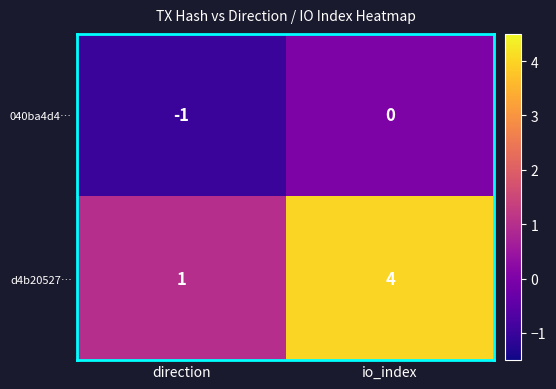

Which series has the widest spread of values?

d4b20527…